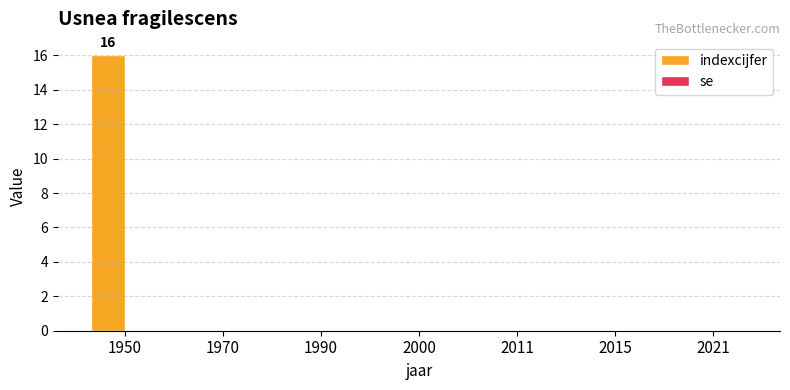

What is the change in value from 1950 to 2000?

-16